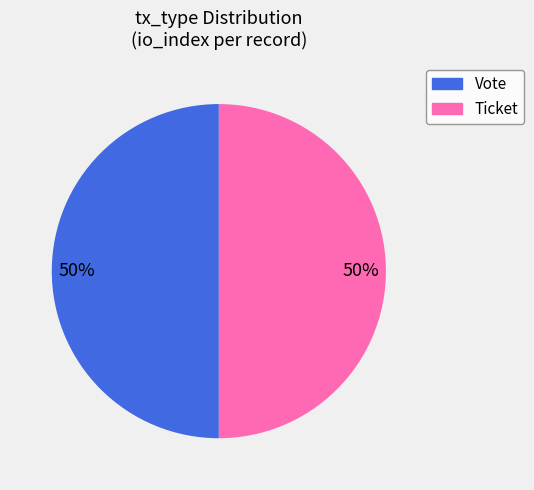

To the nearest percent, what is the average slice percentage?

50%